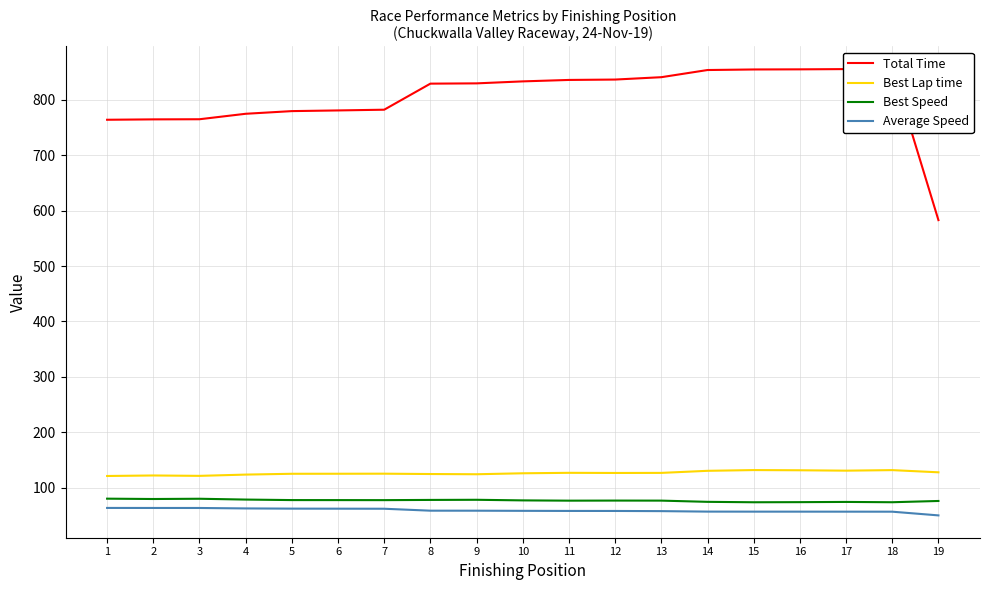

Reading left to right, list all the values displayed in this chart.

Total Time: 764.3	765.0	765.2	775.1	779.9	781.1	782.4	829.5	830.0	833.6	836.2	836.9	841.2	854.1	855.1	855.3	855.8	856.4	583.0
Best Lap time: 120.8	121.7	121.1	123.3	124.8	124.9	125.0	124.4	124.0	125.7	126.5	126.3	126.4	130.2	131.5	131.1	130.4	131.4	127.5
Best Speed: 79.9	79.2	79.7	78.2	77.3	77.3	77.2	77.6	77.8	76.8	76.3	76.4	76.3	74.1	73.4	73.6	74.0	73.4	75.7
Average Speed: 63.1	63.1	63.0	62.2	61.9	61.8	61.7	58.2	58.1	57.9	57.7	57.6	57.4	56.5	56.4	56.4	56.4	56.3	49.6